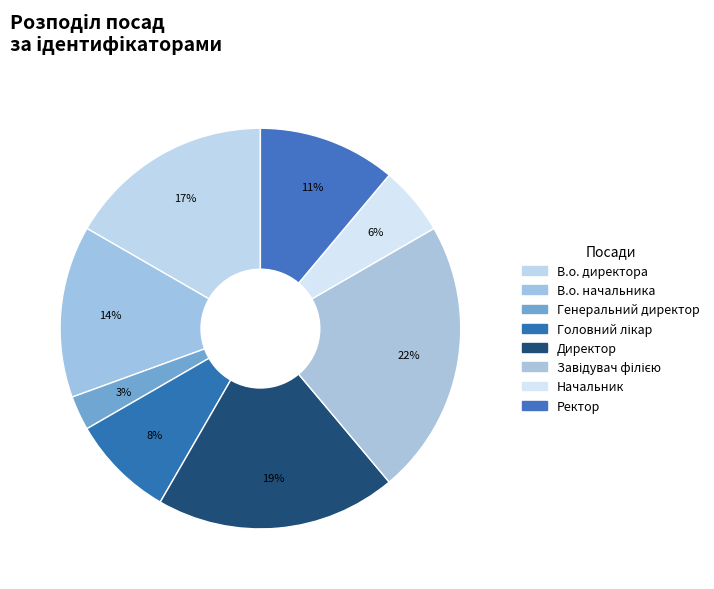

Count the number of slices in the pie.

8